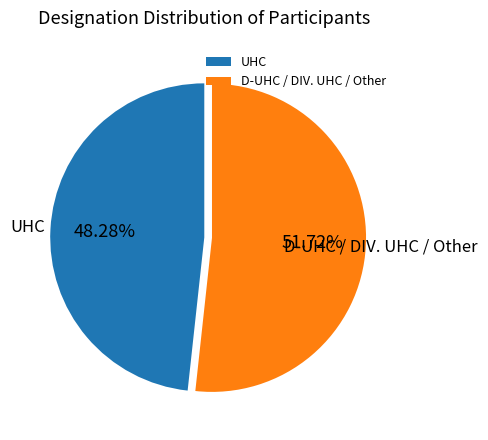

Count the number of slices in the pie.

2